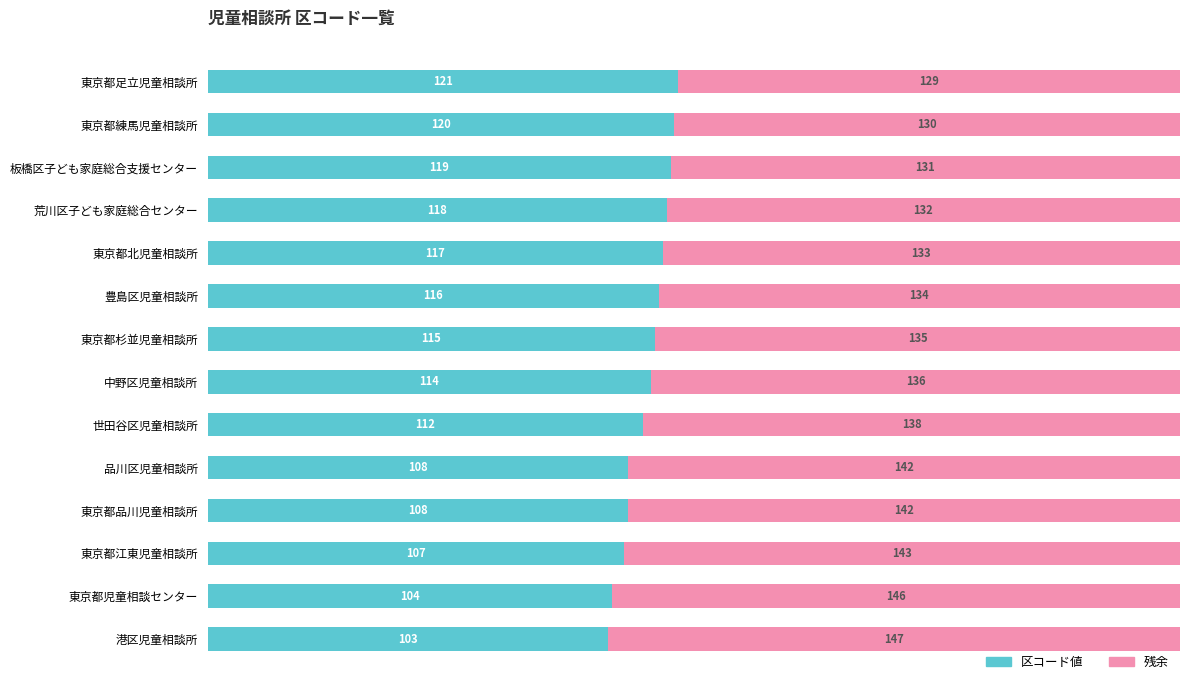

What are all the series names shown in the legend?

区コード値, 残余